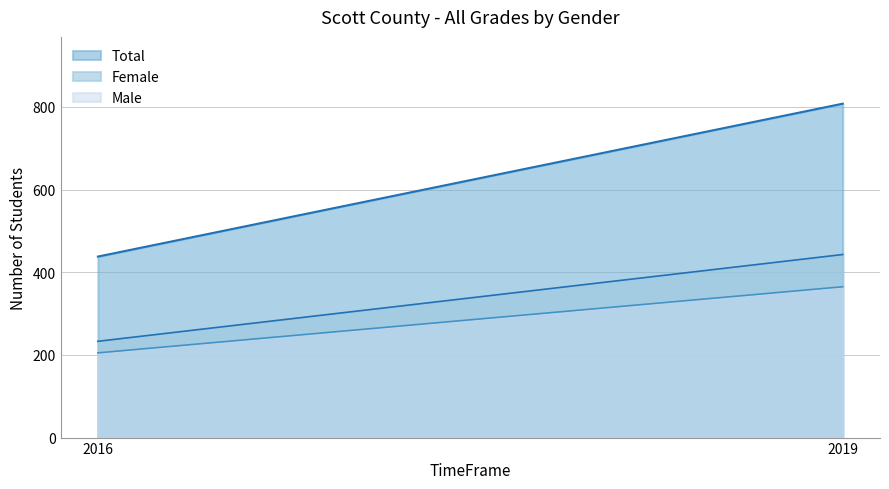

What is the minimum value for Female?

233